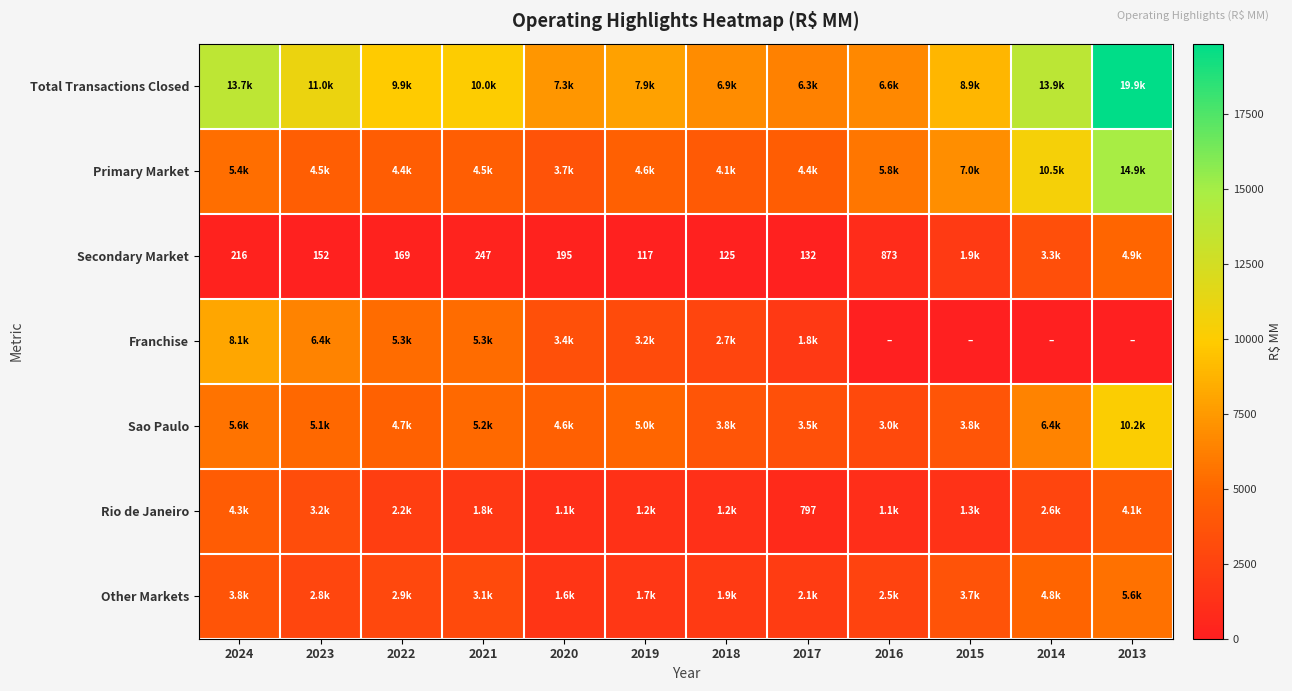

How many data points does each series have?

12